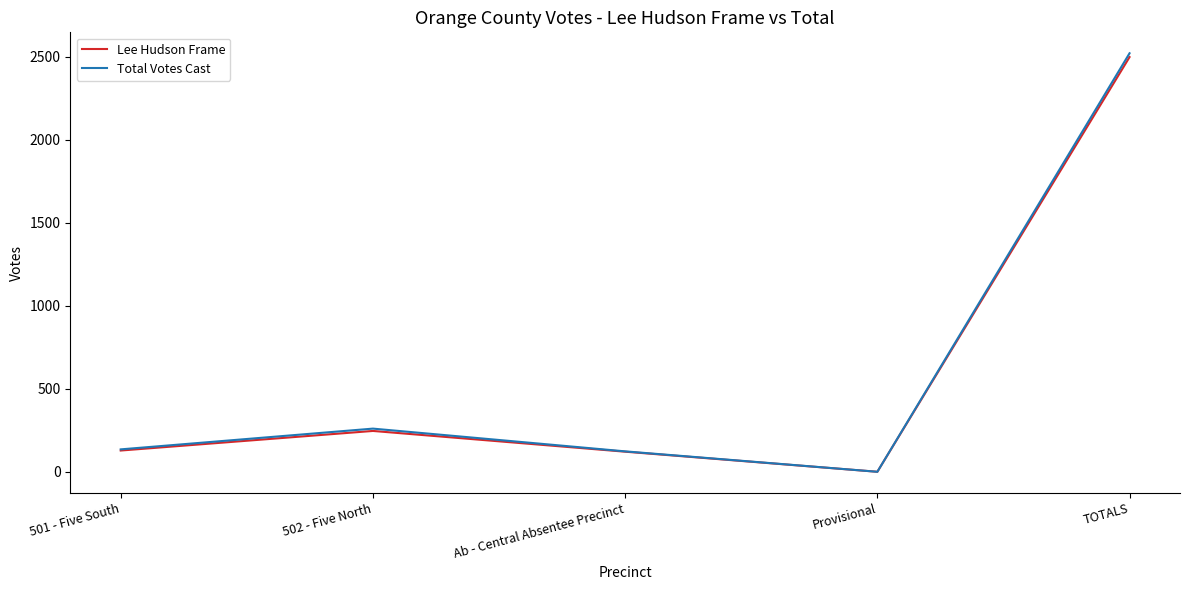

True or false: Lee Hudson Frame has more than 2 interior local peaks.

False